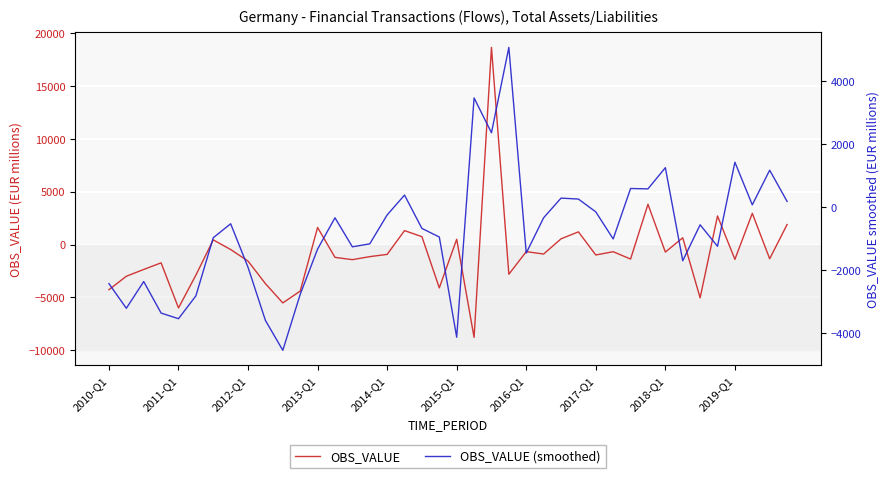

The OBS_VALUE (smoothed) series shows 189.0 at 39. True or false?

True